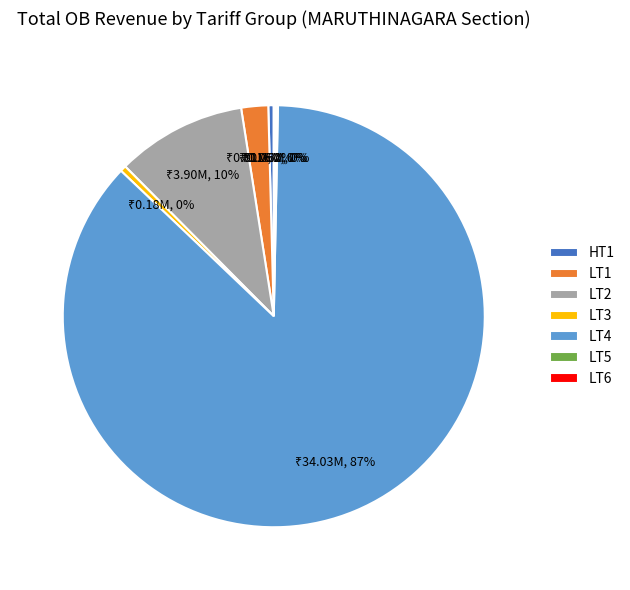

Combined, do LT4 and LT2 account for over 50%?

Yes